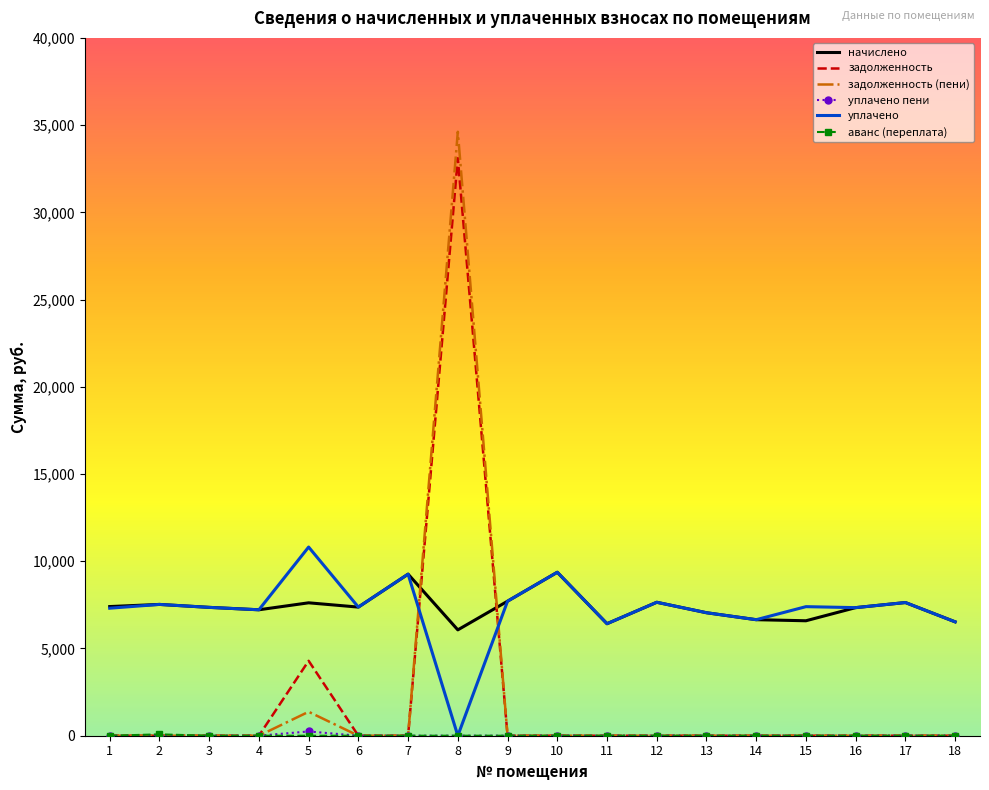

What is the spread (max minus min) of values at 11?

6420.5